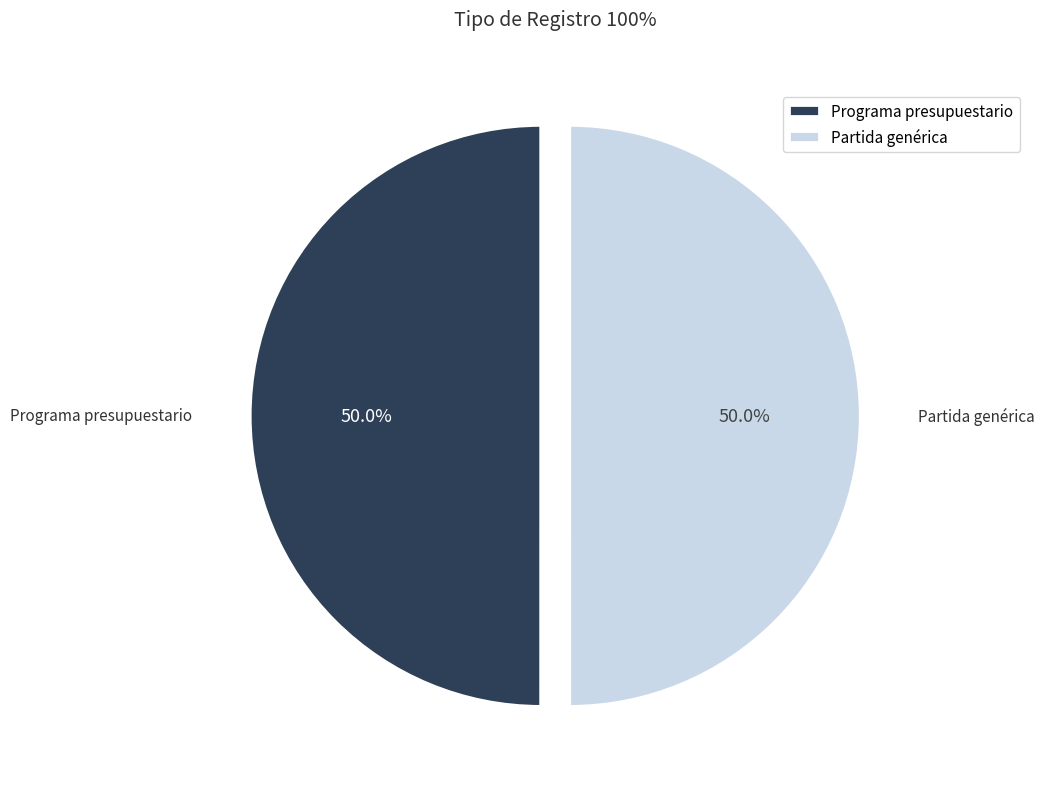

Count the number of slices in the pie.

2